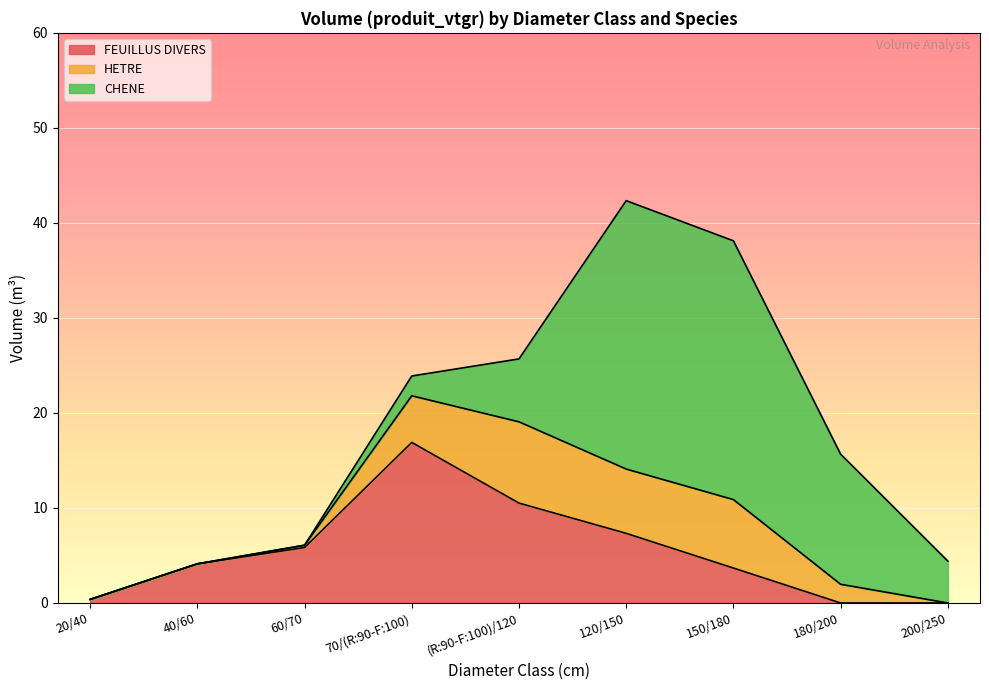

In CHENE, how many points are higher than both neighbors (excluding endpoints)?

1